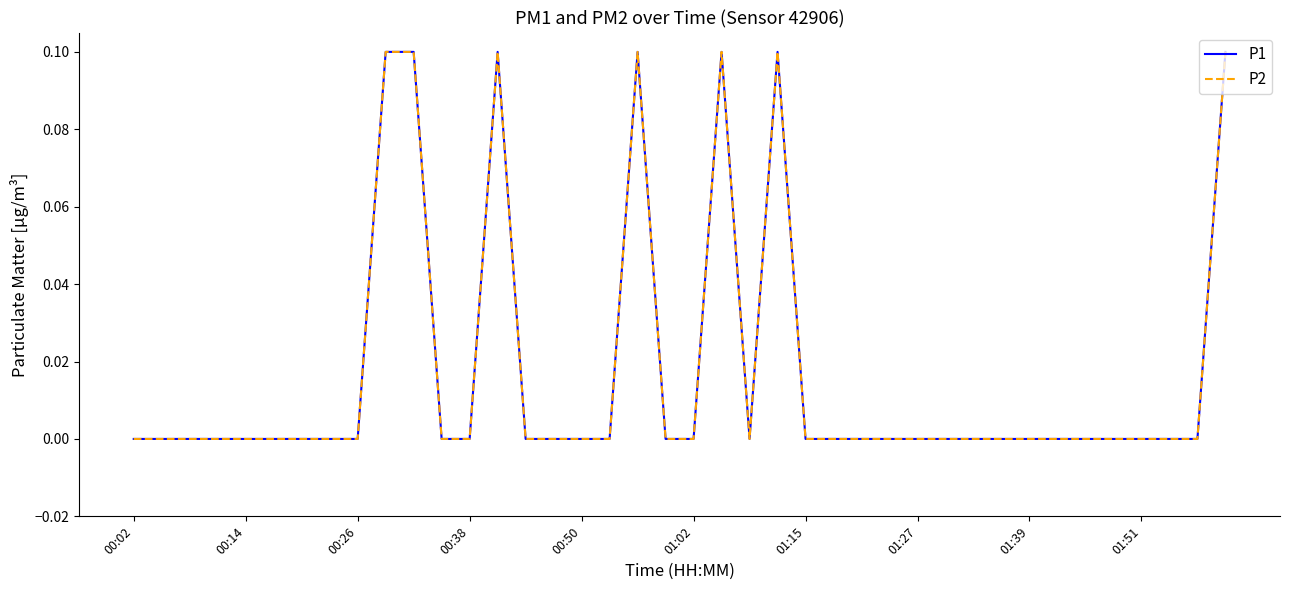

Does the chart have visible grid lines?

No